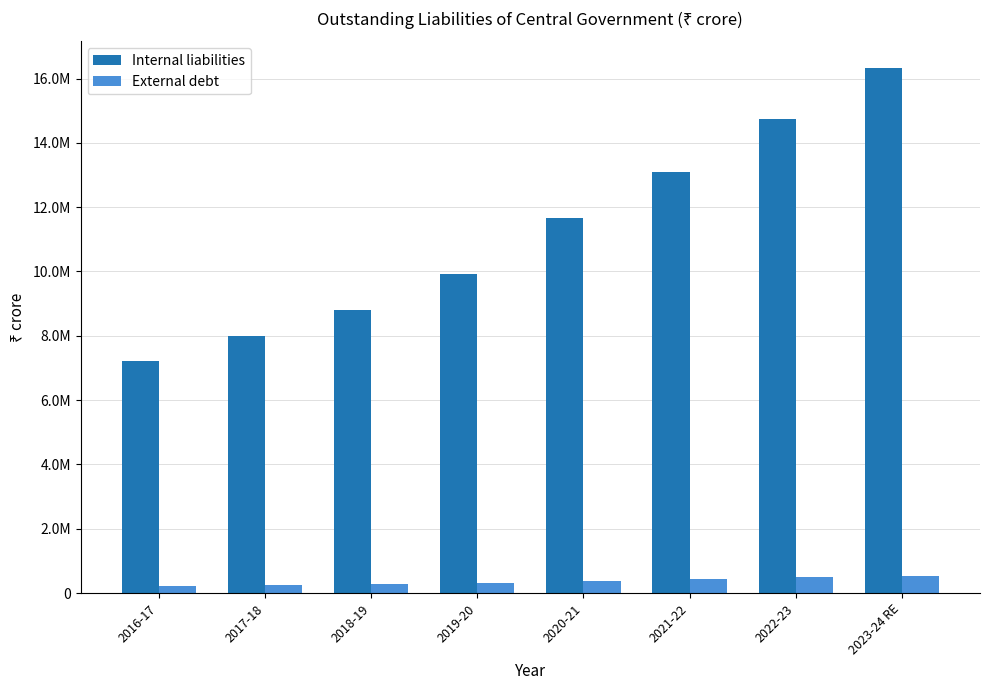

What are all the series names shown in the legend?

Internal liabilities, External debt